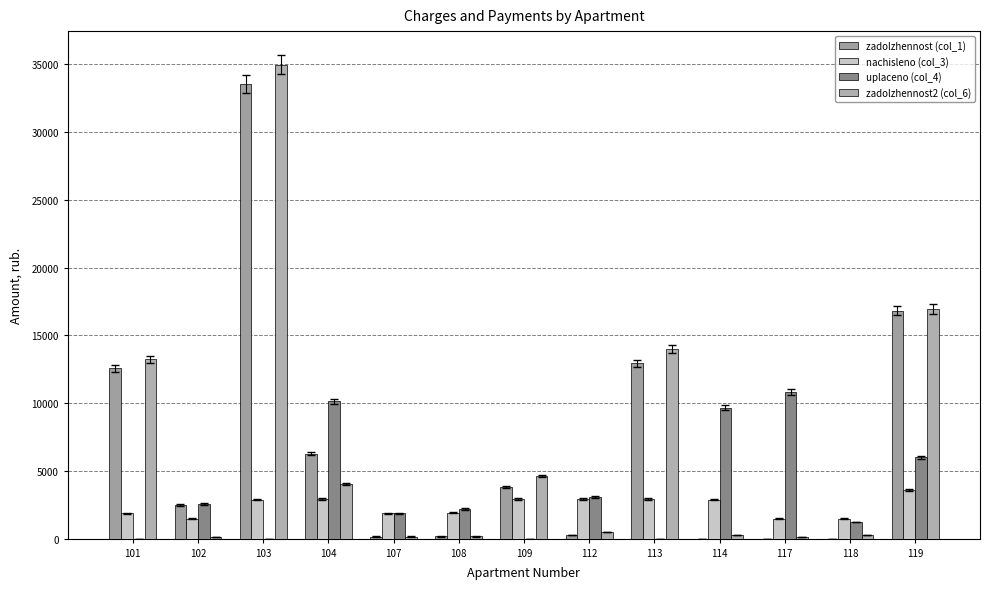

Rank the series by their maximum value, from lowest to highest.

nachisleno (col_3), uplaceno (col_4), zadolzhennost (col_1), zadolzhennost2 (col_6)